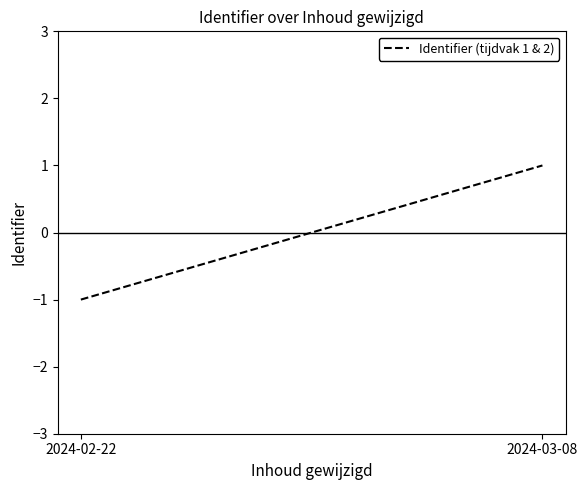

How many data points does each series have?

2